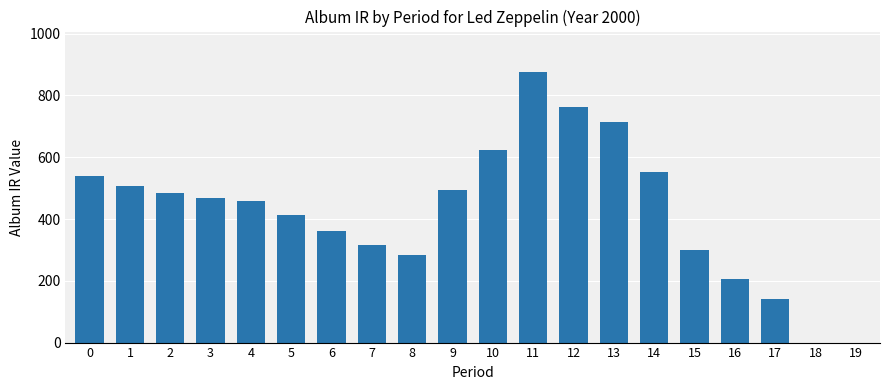

Reading right to left, transcribe all the data shown in this chart.

19=0.0	18=0.0	17=139.6	16=204.9	15=300.9	14=551.2	13=713.7	12=761.9	11=875.6	10=622.1	9=493.0	8=284.3	7=314.4	6=362.4	5=412.9	4=457.8	3=468.9	2=483.7	1=507.9	0=537.9